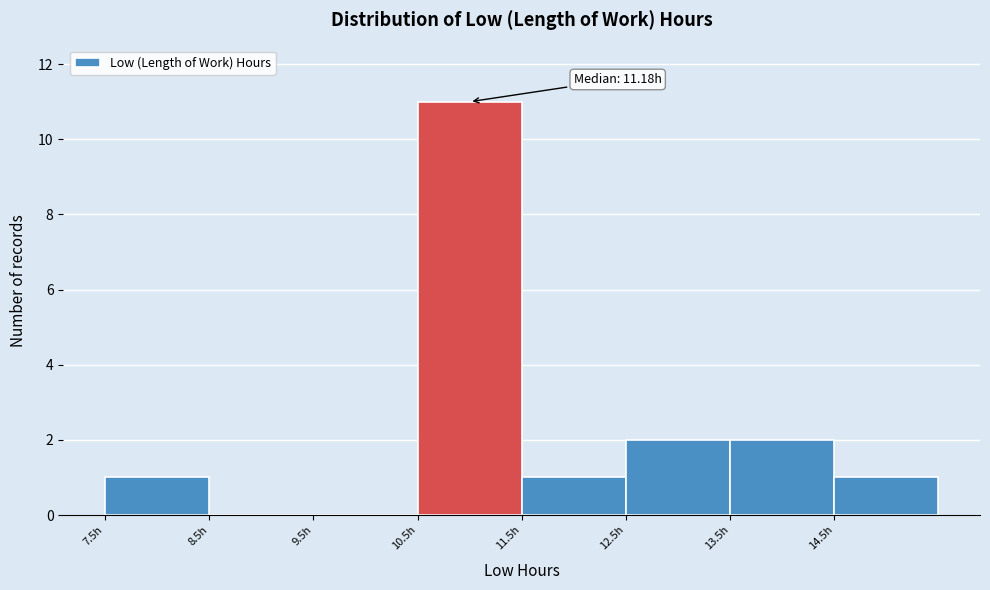

Over which range of the x-axis is the bar tallest?

10.5 to 11.5